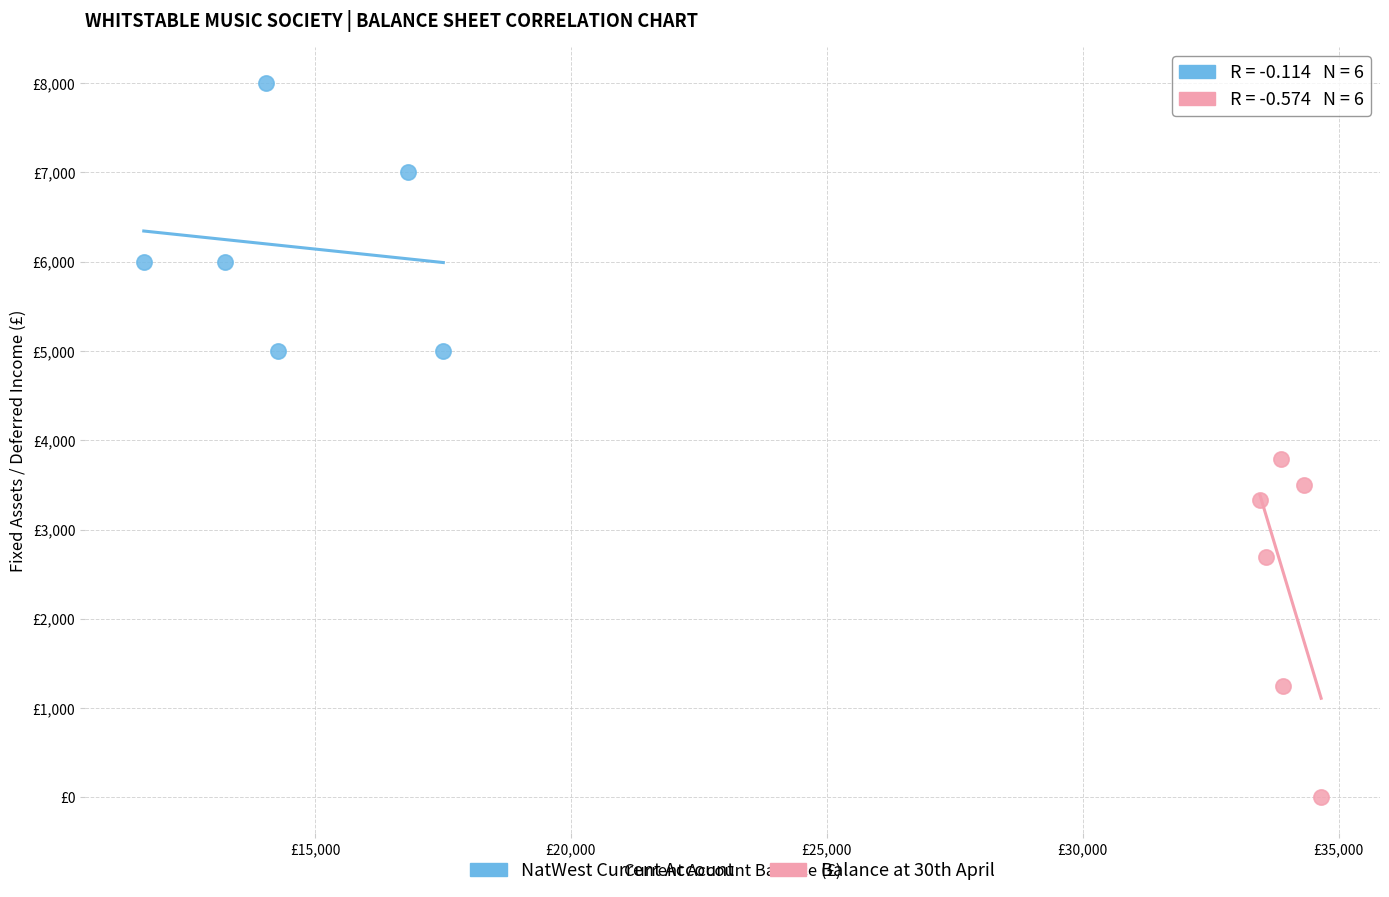

What are all the series names shown in the legend?

NatWest Current Account, Balance at 30th April